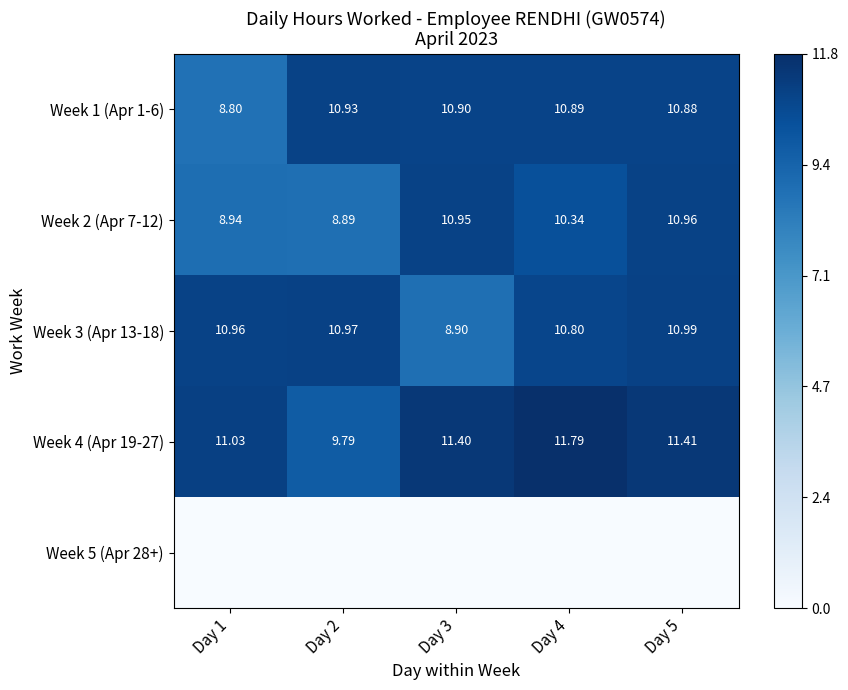

Between Day 4 and Day 1, which is larger?

Day 4